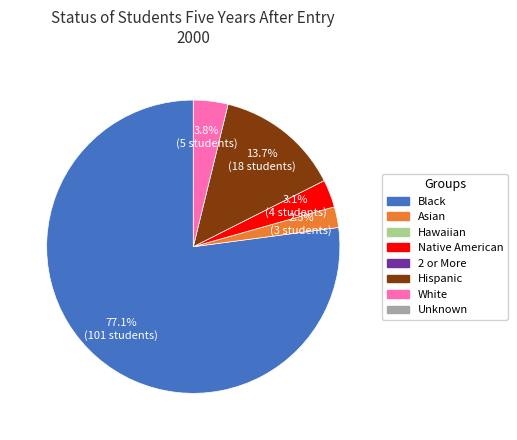

Is there a majority slice in this chart?

Yes